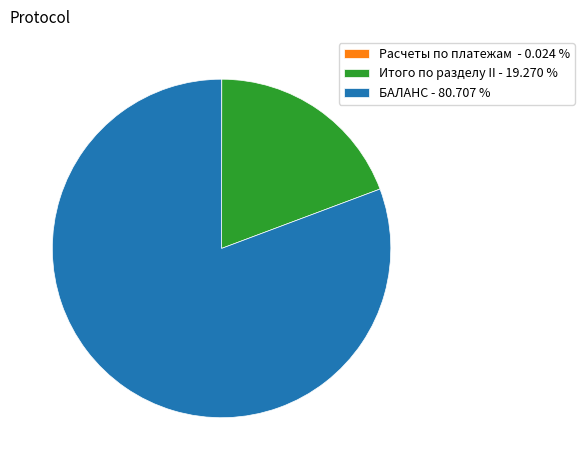

Does any single category account for the majority?

Yes